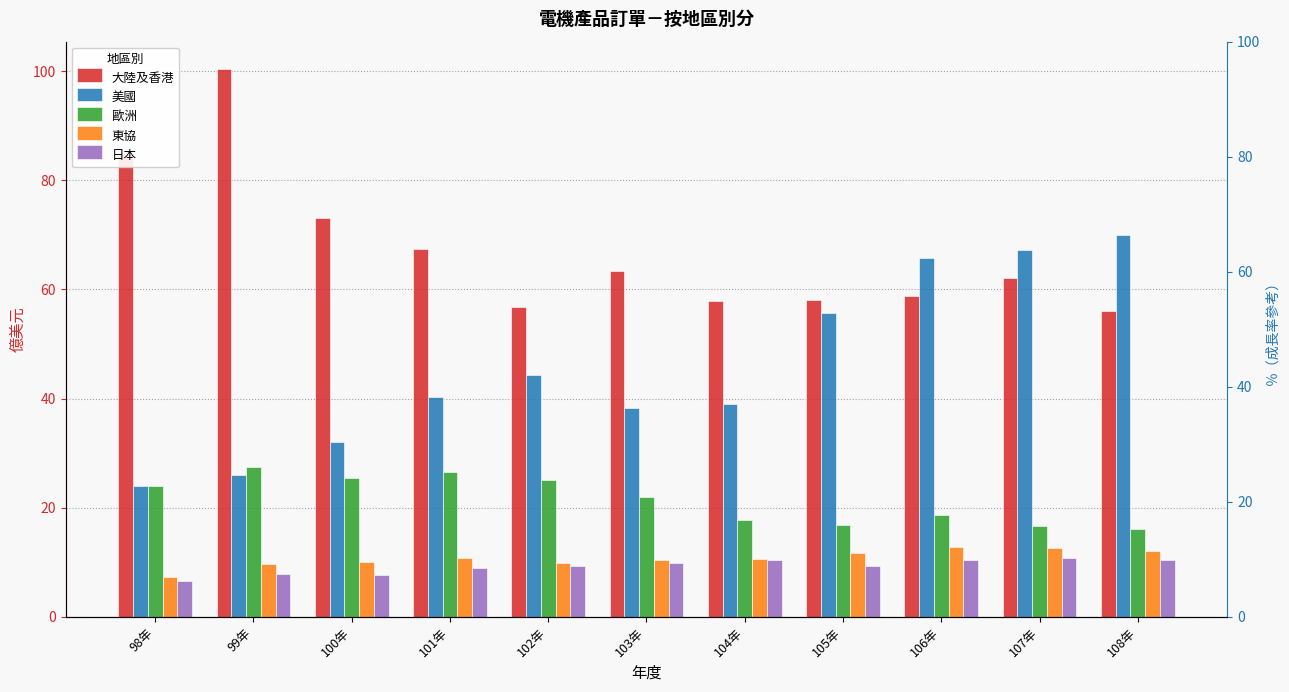

Are the bars grouped side by side (vs. stacked)?

Yes